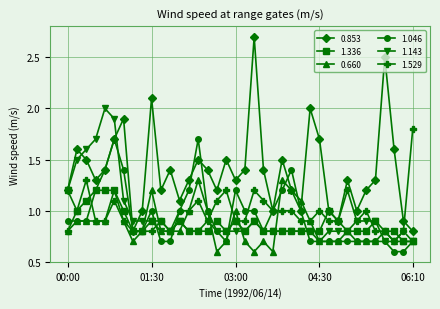

What is the value of the 1.529 point at the 25th from the left?

1.0